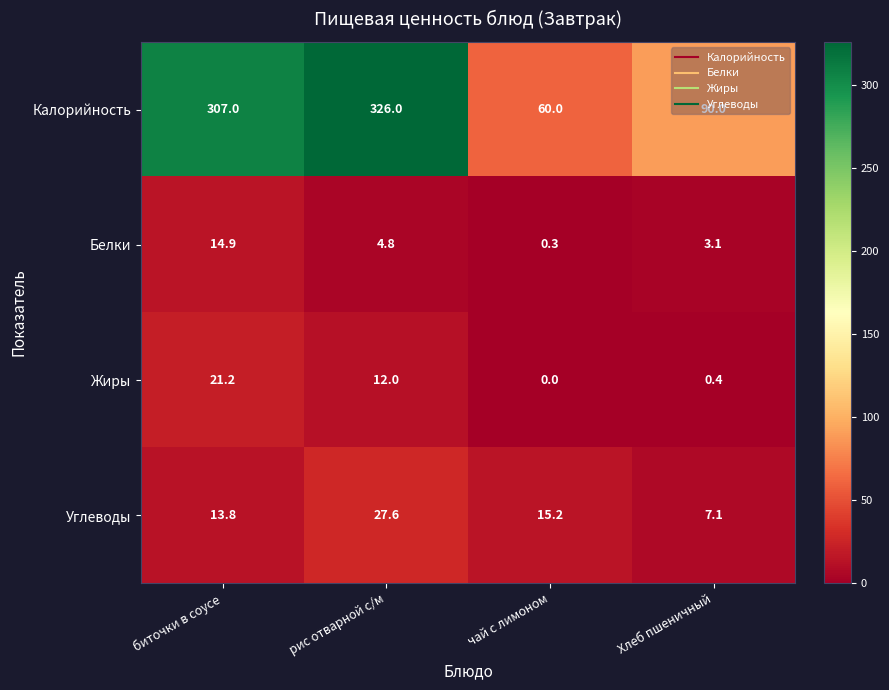

Is it true that Калорийность equals 307.0 at биточки в соусе?

True